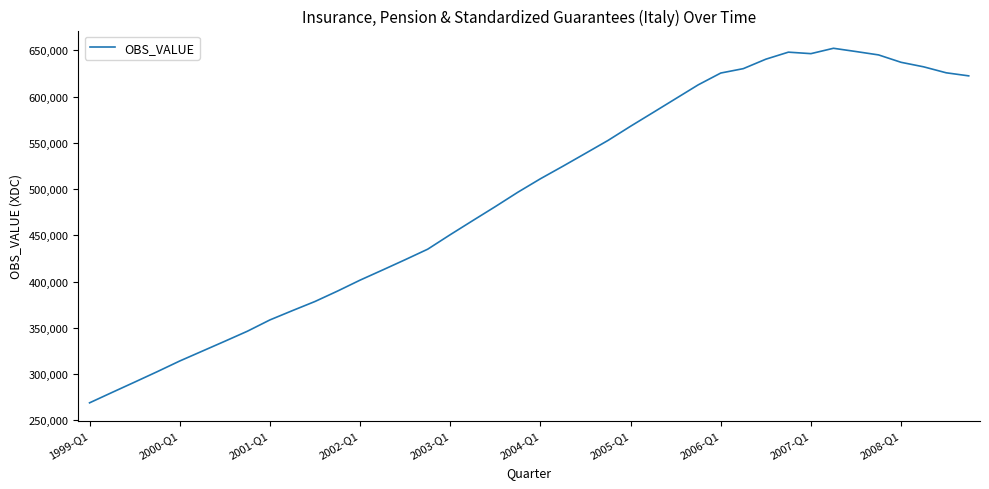

What is the maximum value shown in the chart?

652323